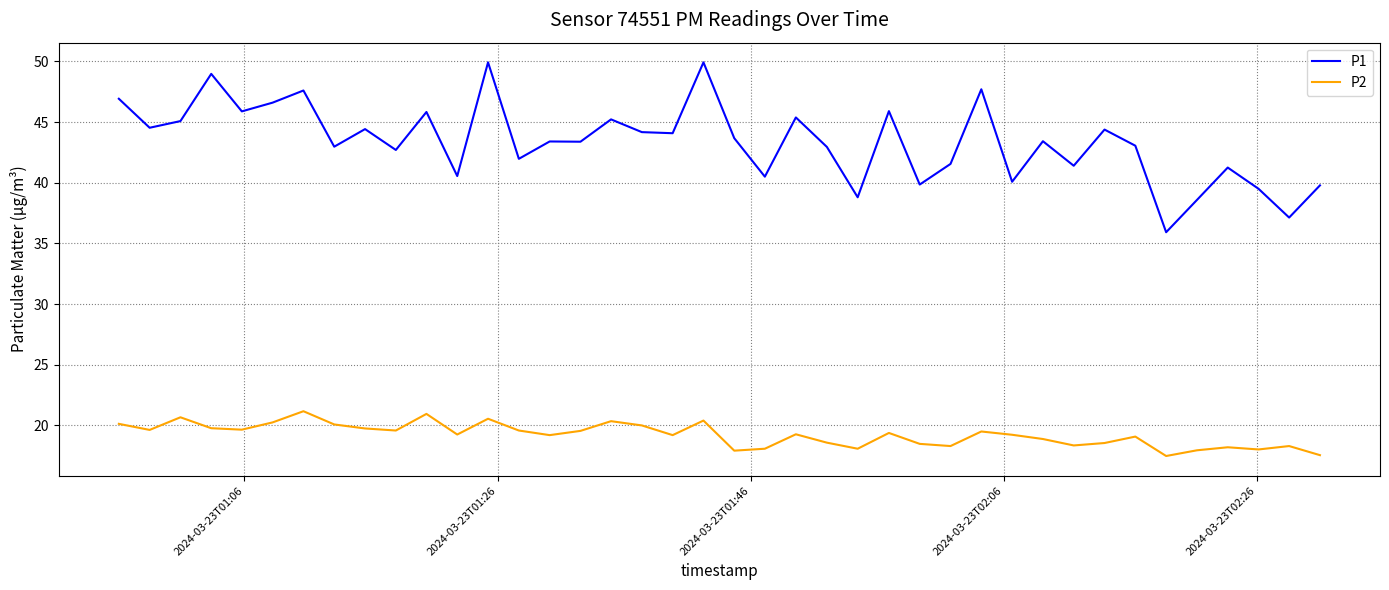

Which series has the largest range (max minus min)?

P1